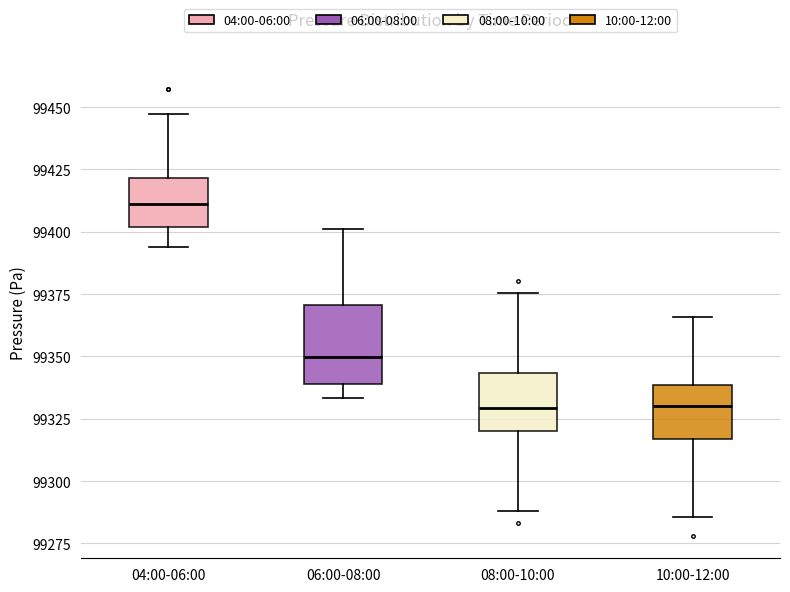

Reading left to right, read every box against the y-axis: the position of its median line, the range the box covers, and the ends of its whiskers. The values are not printed on the chart, so give them approximately, as read against the axis.

04:00-06:00: median 99410, box 99400 to 99420, whiskers 99395 to 99445
06:00-08:00: median 99350, box 99340 to 99370, whiskers 99335 to 99400
08:00-10:00: median 99330, box 99320 to 99345, whiskers 99290 to 99375
10:00-12:00: median 99330, box 99315 to 99340, whiskers 99285 to 99365